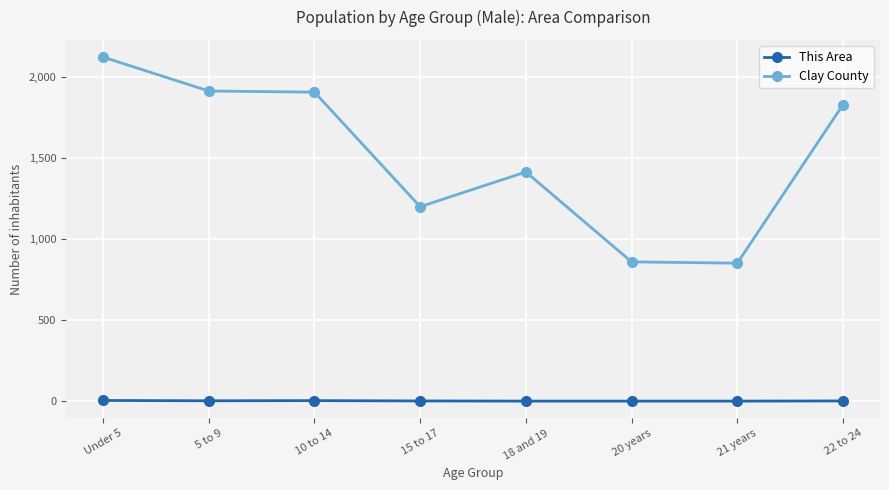

Where does the Clay County series first go above 1827?

Under 5